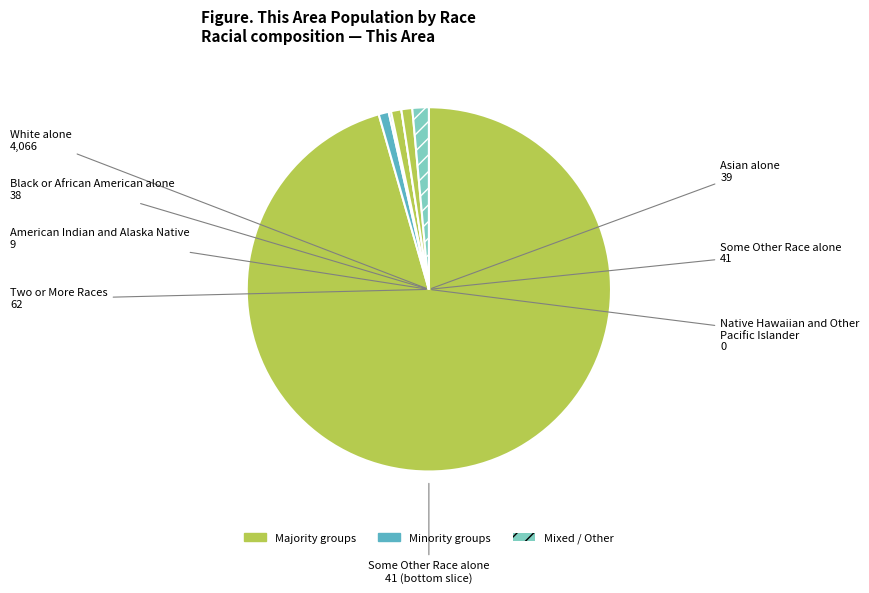

The Asian alone slice represents 11% of the pie. True or false?

False